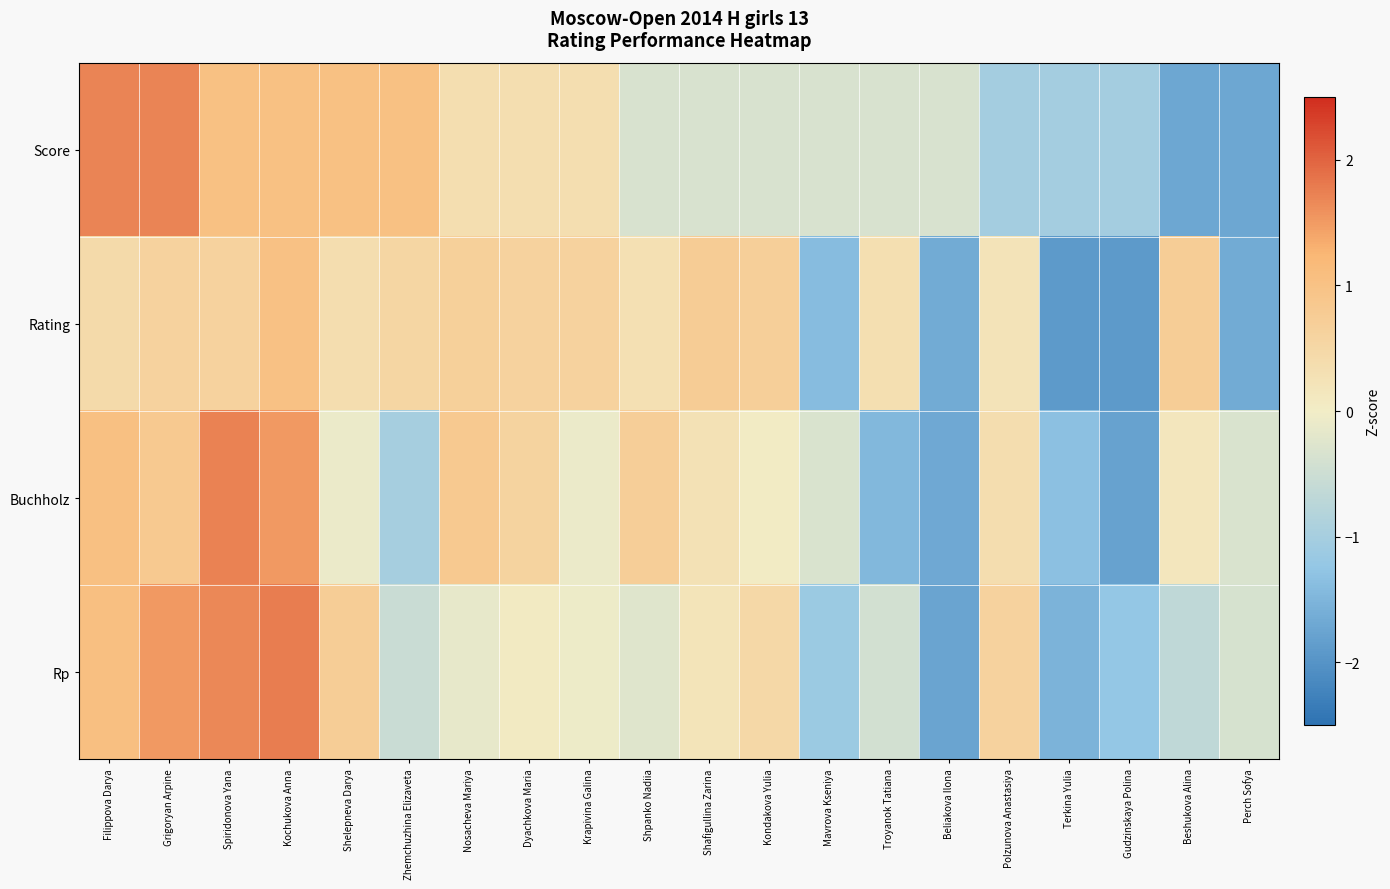

Reading left to right, transcribe all the data shown in this chart.

Score: Filippova Darya=1.7	Grigoryan Arpine=1.7	Spiridonova Yana=1.0	Kochukova Anna=1.0	Shelepneva Darya=1.0	Zhemchuzhina Elizaveta=1.0	Nosacheva Mariya=0.3	Dyachkova Maria=0.3	Krapivina Galina=0.3	Shpanko Nadiia=-0.3	Shafigullina Zarina=-0.3	Kondakova Yulia=-0.3	Mavrova Kseniya=-0.3	Troyanok Tatiana=-0.3	Beliakova Ilona=-0.3	Polzunova Anastasiya=-1.0	Terkina Yulia=-1.0	Gudzinskaya Polina=-1.0	Beshukova Alina=-1.7	Perch Sofya=-1.7
Rating: Filippova Darya=0.4	Grigoryan Arpine=0.6	Spiridonova Yana=0.6	Kochukova Anna=1.0	Shelepneva Darya=0.4	Zhemchuzhina Elizaveta=0.5	Nosacheva Mariya=0.7	Dyachkova Maria=0.6	Krapivina Galina=0.6	Shpanko Nadiia=0.3	Shafigullina Zarina=0.7	Kondakova Yulia=0.7	Mavrova Kseniya=-1.4	Troyanok Tatiana=0.3	Beliakova Ilona=-1.6	Polzunova Anastasiya=0.2	Terkina Yulia=-1.9	Gudzinskaya Polina=-1.9	Beshukova Alina=0.7	Perch Sofya=-1.6
Buchholz: Filippova Darya=1.1	Grigoryan Arpine=0.8	Spiridonova Yana=1.7	Kochukova Anna=1.5	Shelepneva Darya=-0.1	Zhemchuzhina Elizaveta=-1.0	Nosacheva Mariya=0.8	Dyachkova Maria=0.6	Krapivina Galina=-0.1	Shpanko Nadiia=0.7	Shafigullina Zarina=0.3	Kondakova Yulia=0.0	Mavrova Kseniya=-0.3	Troyanok Tatiana=-1.5	Beliakova Ilona=-1.7	Polzunova Anastasiya=0.4	Terkina Yulia=-1.3	Gudzinskaya Polina=-1.8	Beshukova Alina=0.1	Perch Sofya=-0.3
Rp: Filippova Darya=1.1	Grigoryan Arpine=1.5	Spiridonova Yana=1.7	Kochukova Anna=1.8	Shelepneva Darya=0.7	Zhemchuzhina Elizaveta=-0.5	Nosacheva Mariya=-0.1	Dyachkova Maria=0.1	Krapivina Galina=-0.1	Shpanko Nadiia=-0.2	Shafigullina Zarina=0.2	Kondakova Yulia=0.5	Mavrova Kseniya=-1.1	Troyanok Tatiana=-0.4	Beliakova Ilona=-1.8	Polzunova Anastasiya=0.6	Terkina Yulia=-1.5	Gudzinskaya Polina=-1.2	Beshukova Alina=-0.7	Perch Sofya=-0.4